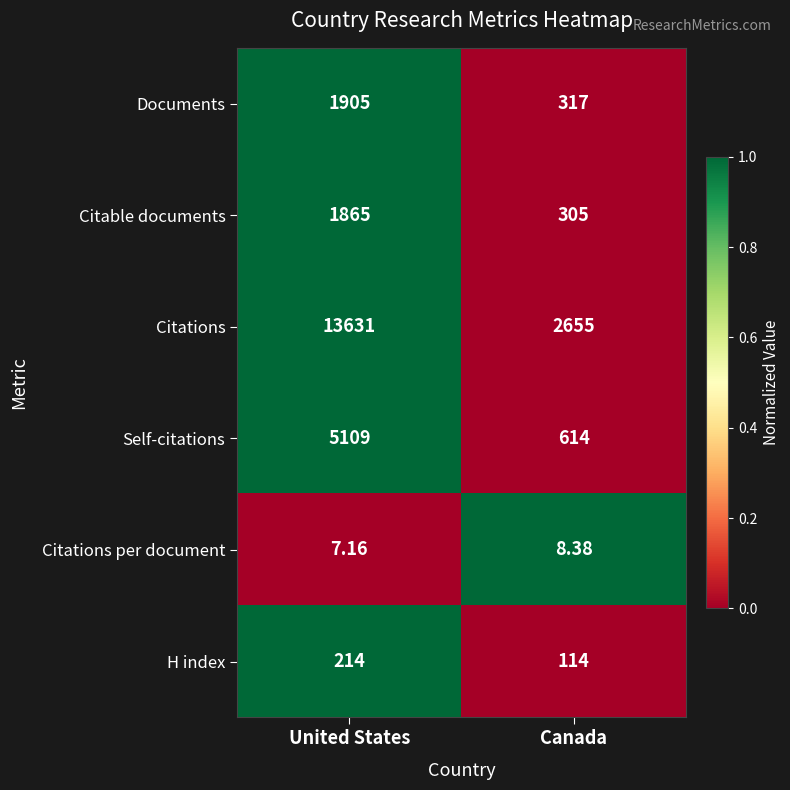

Which series changed the most between United States and Canada?

Citations